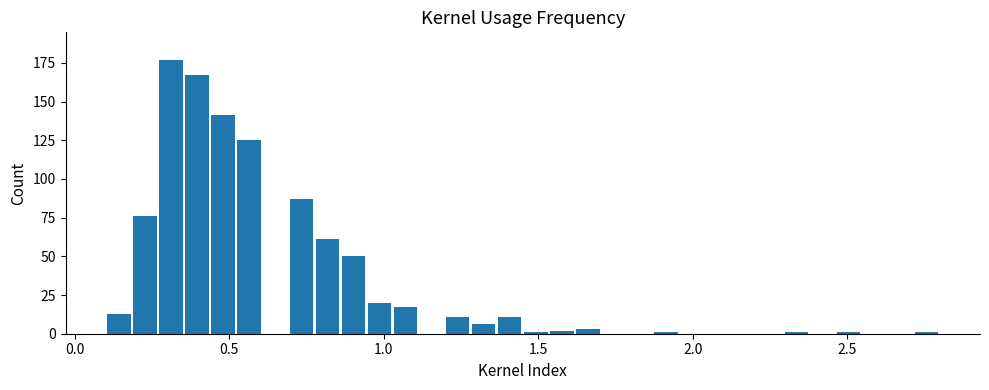

Around what value on the x-axis is the tallest bar? Give the approximate position of its centre, as read against the axis.

0.30